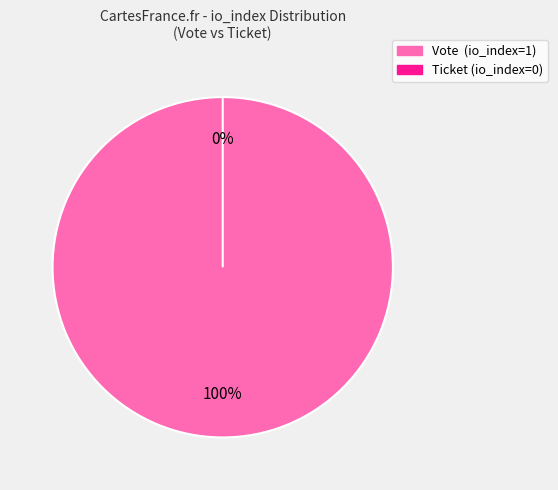

What is the change in value from Vote (io_index=1) to Ticket (io_index=0)?

-1